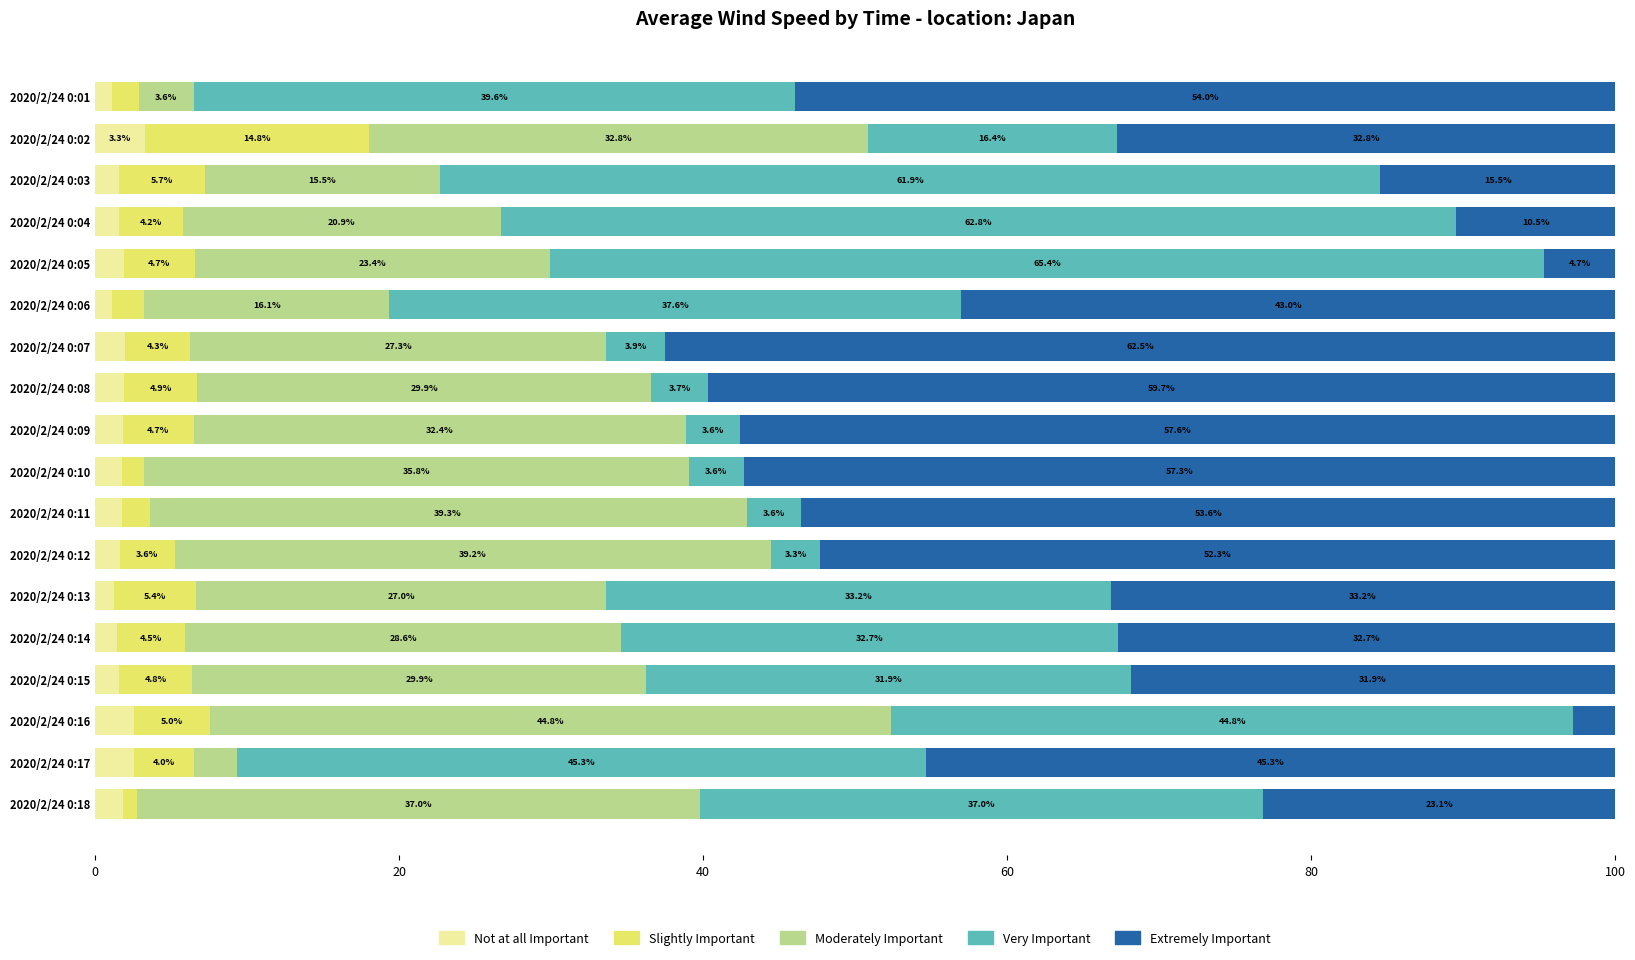

Where is Not at all Important nearest to the value 2?

2020/2/24 0:07